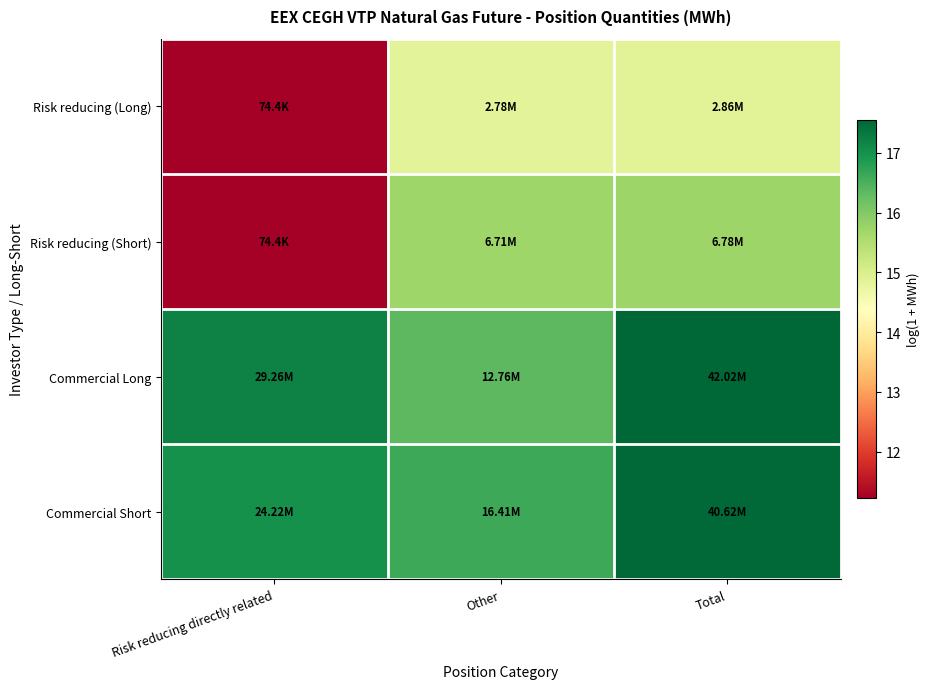

Rank the series by their maximum value, from lowest to highest.

Risk reducing (Long), Risk reducing (Short), Commercial Short, Commercial Long